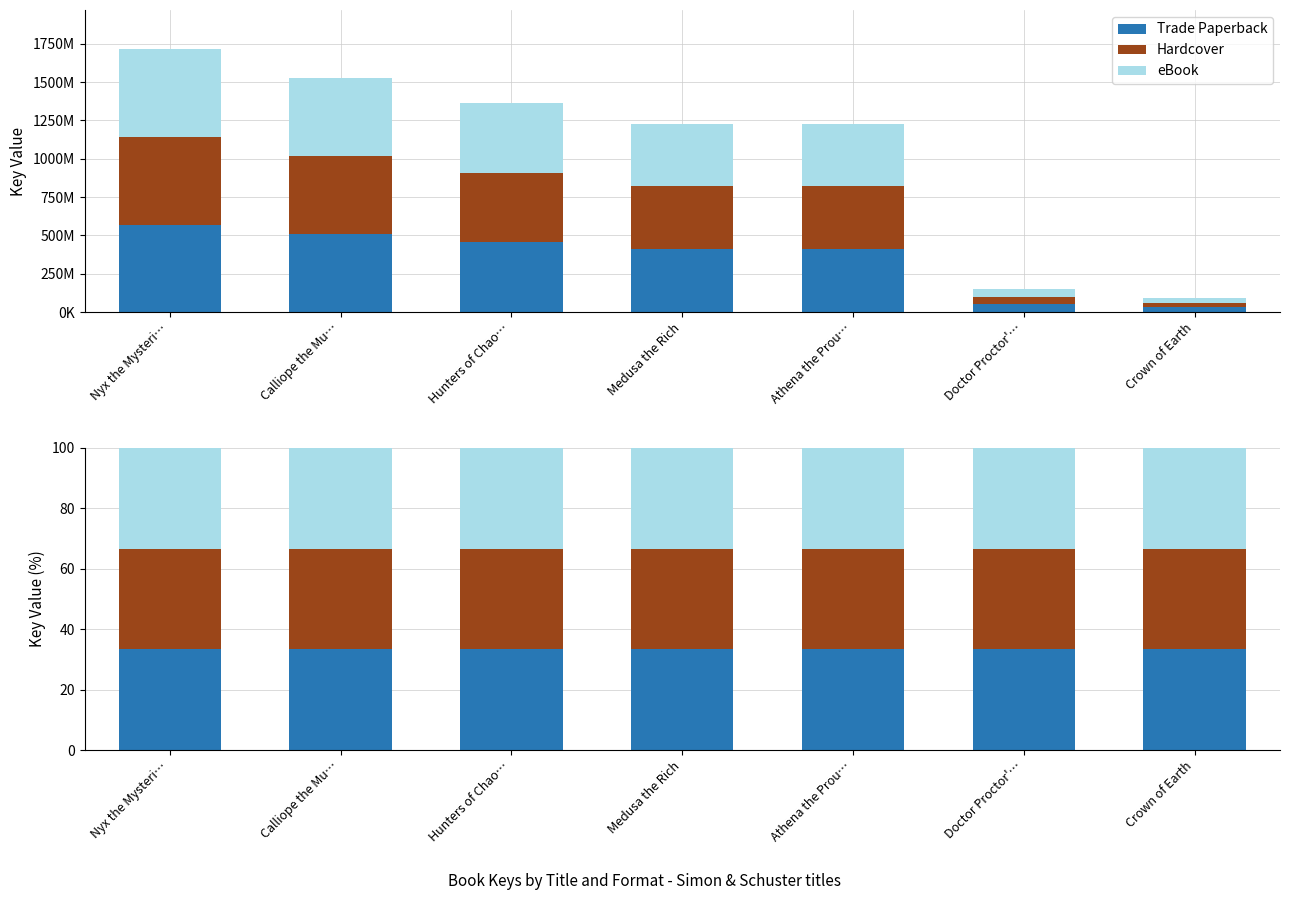

Reading left to right, extract all data points from this chart.

Trade Paperback: 570937752	508661002	454366055	409835184	409829568	49744517	30598186
Hardcover: 570937752	508661002	454366055	409835184	409829568	49744517	30598186
eBook: 570937752	508661002	454366055	409835184	409829568	49744517	30598186